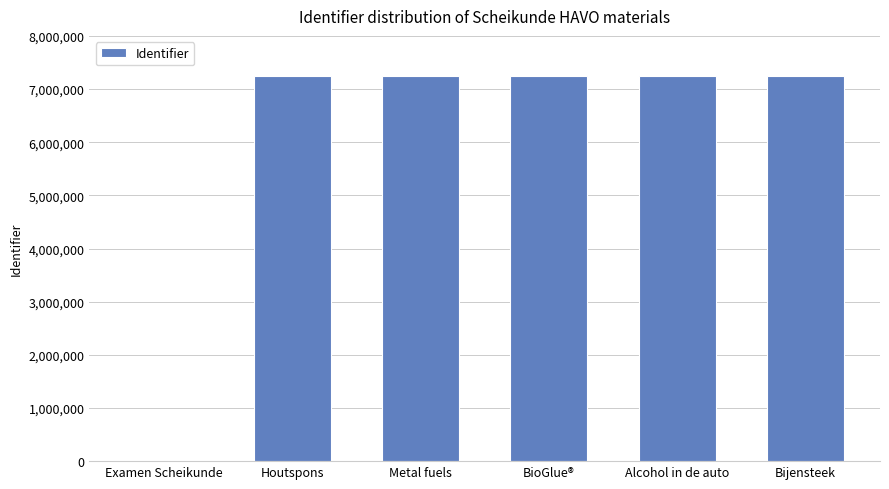

Are the bars grouped side by side (vs. stacked)?

No